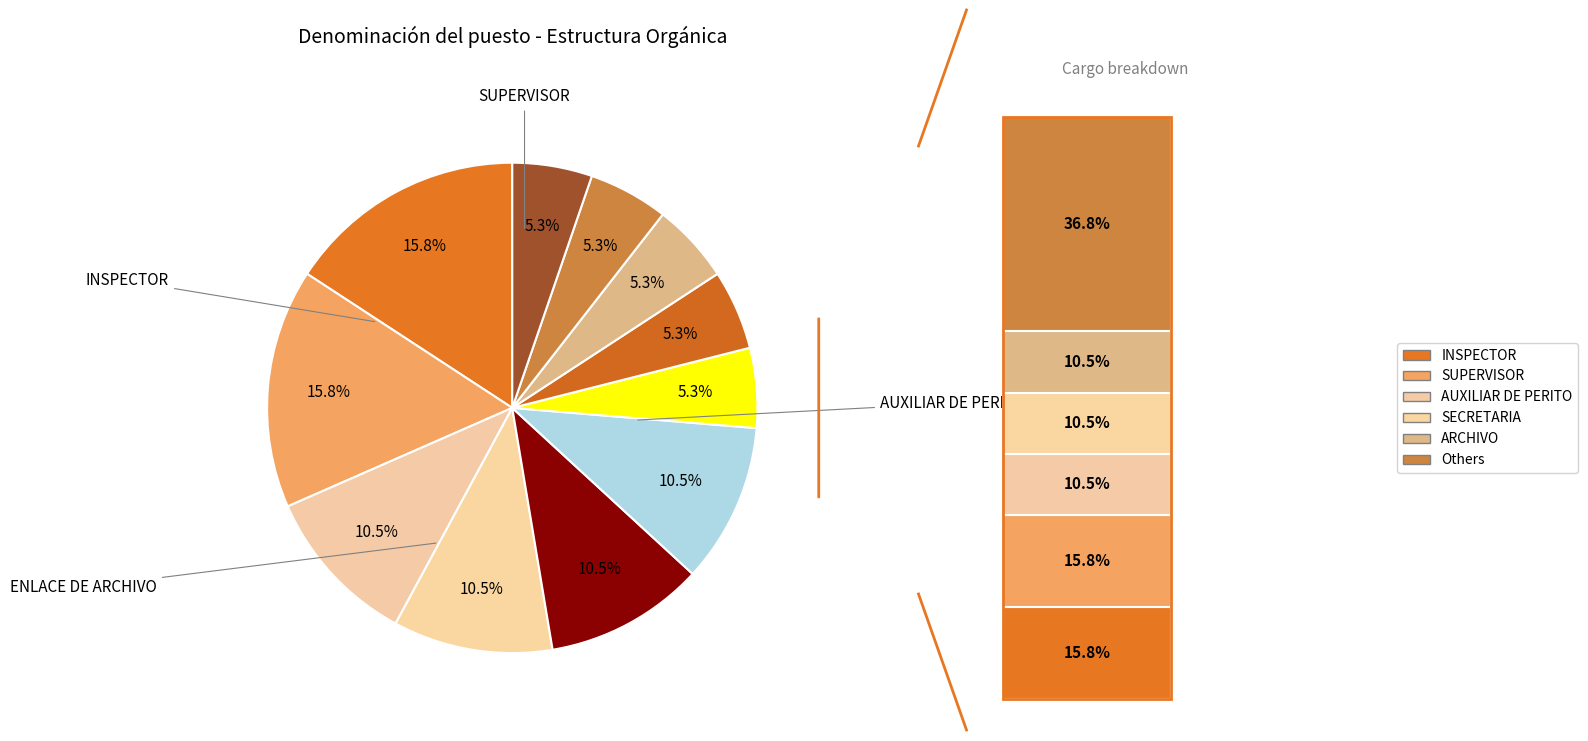

How many segments does this pie chart have?

11